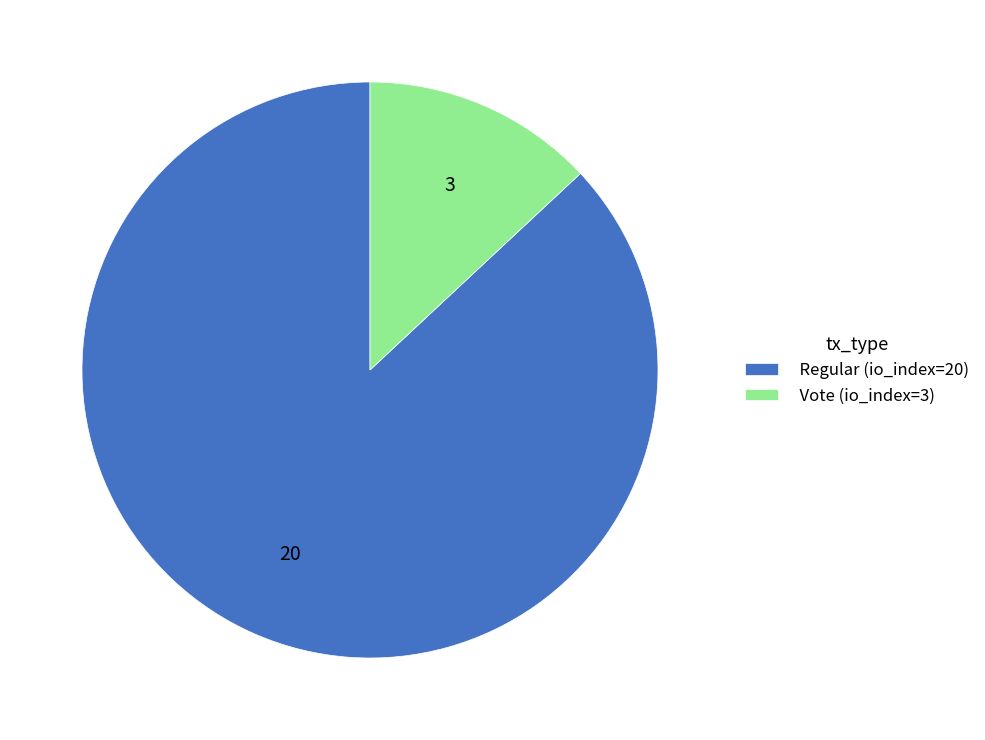

True or false: Vote (io_index=3) accounts for 1% of the total.

False